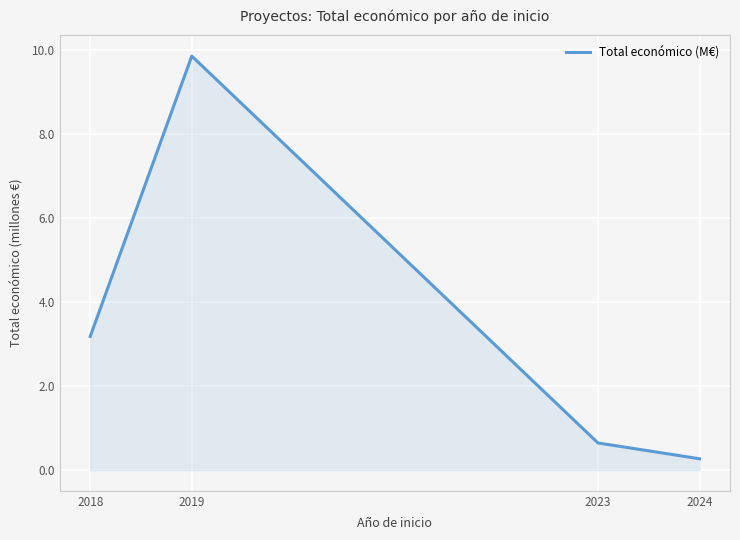

How many distinct data groups are displayed?

1